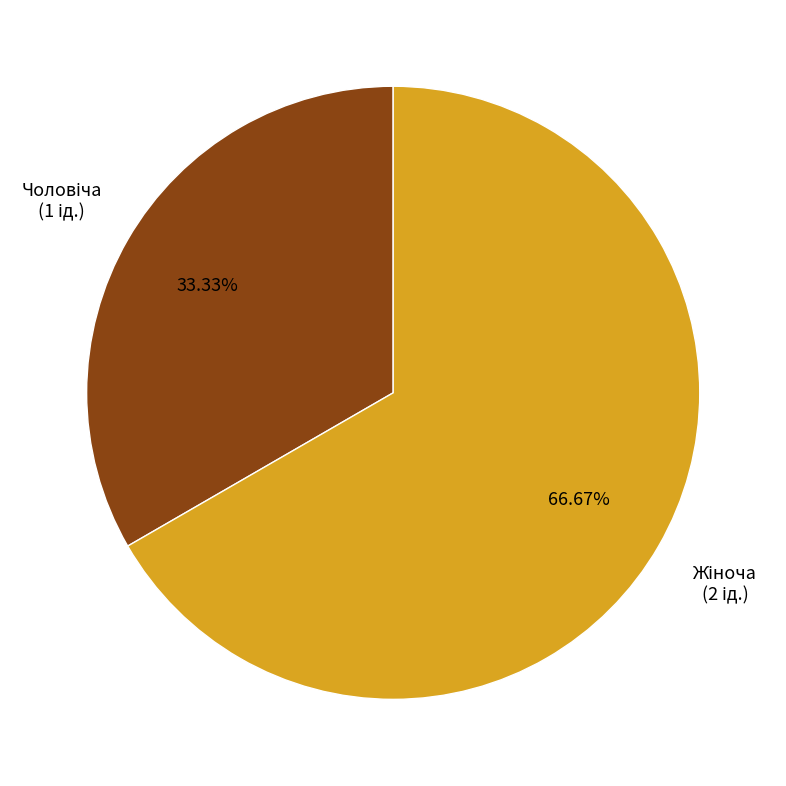

To the nearest percent, what is the difference between the largest and smallest slice percentages?

33%